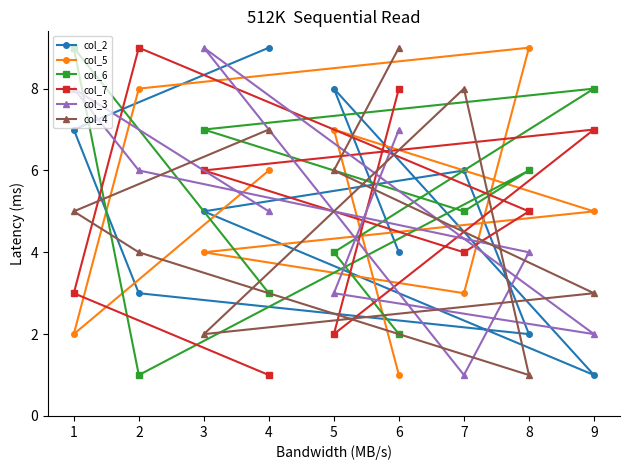

The value of col_2 at 7 is 10. True or false?

False